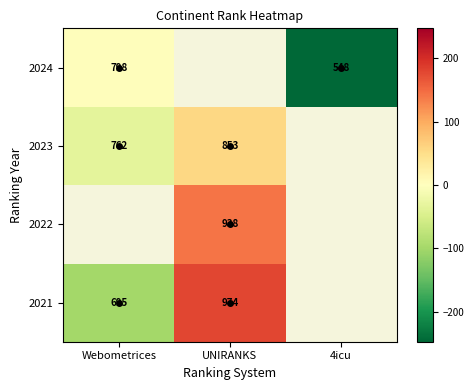

At which label does 2024 reach its minimum?

4icu